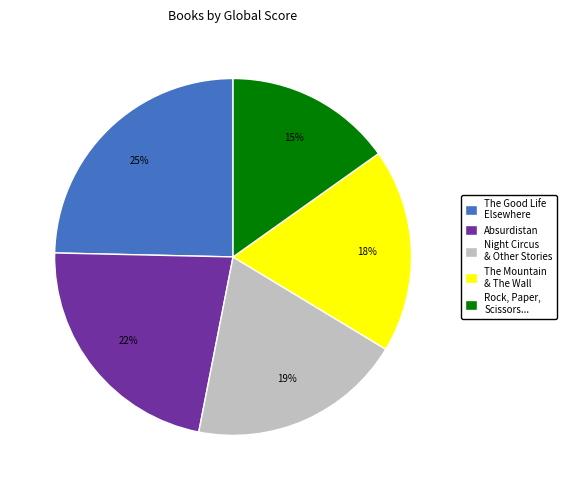

To the nearest percent, what percentage of the pie is Absurdistan?

22%